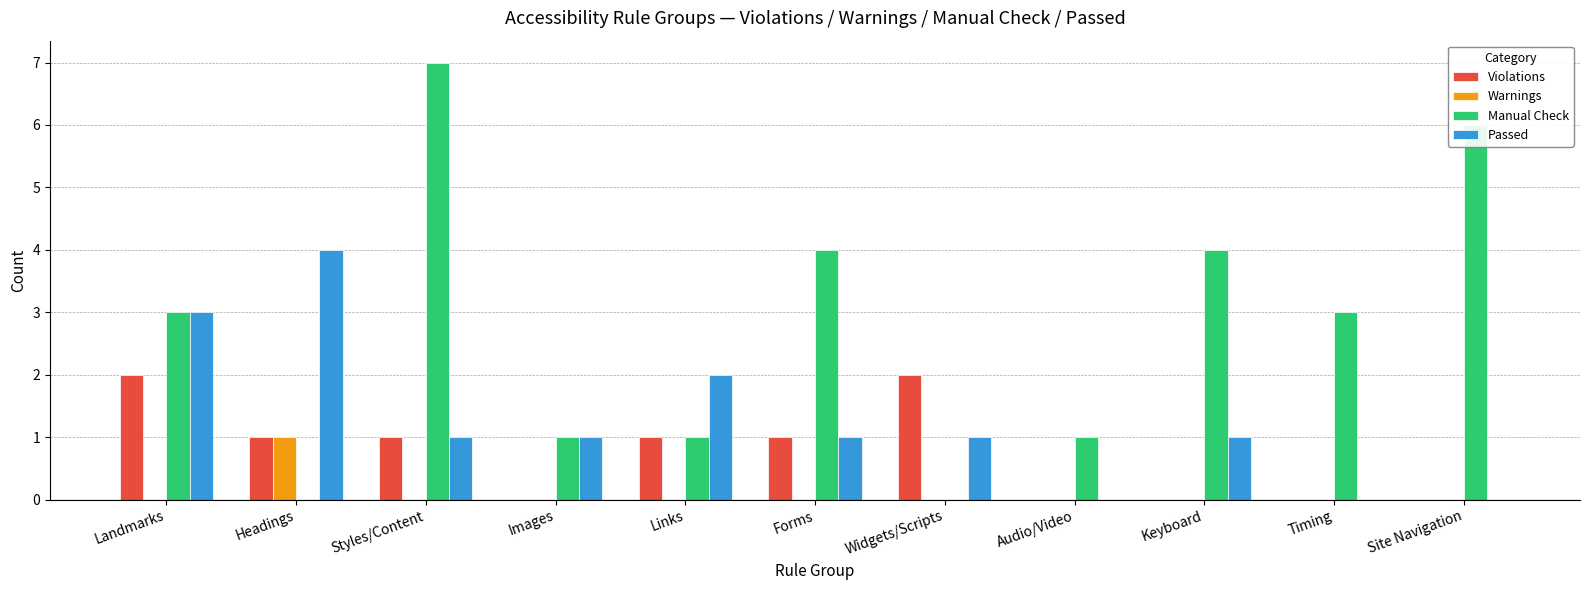

True or false: Violations has a value of 1 at Timing.

False